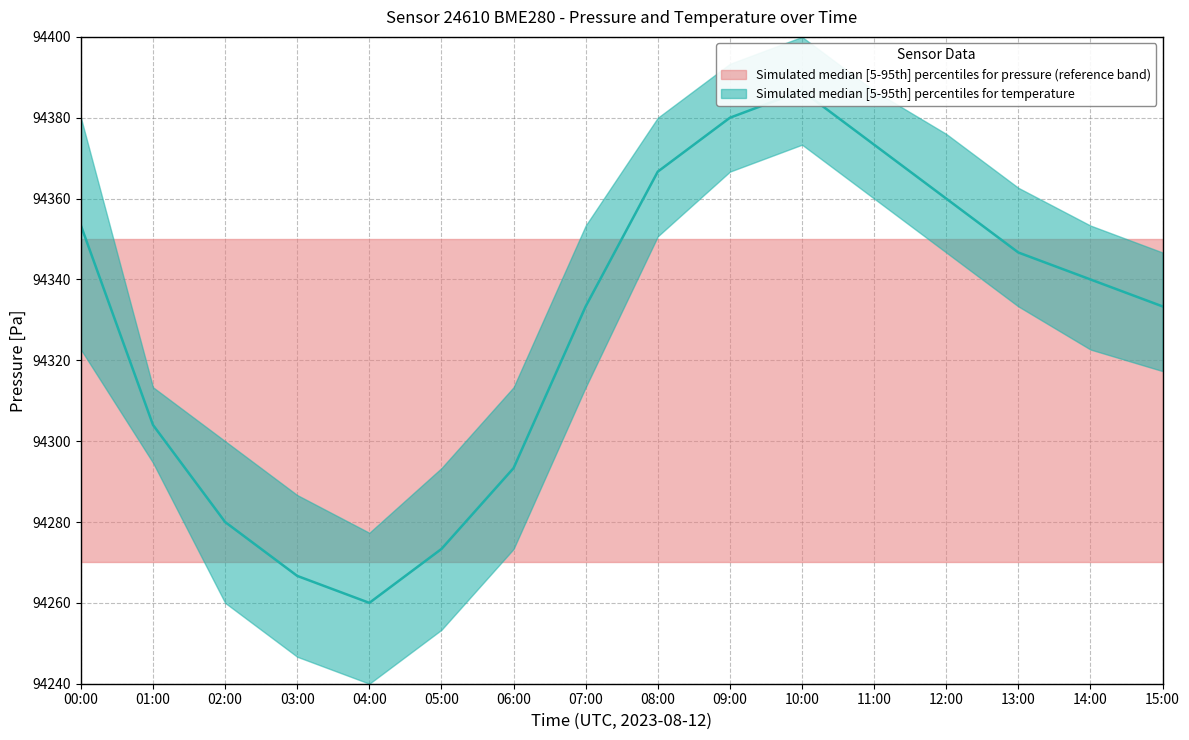

List the labels in order of value, smallest first.

04:00, 03:00, 05:00, 02:00, 06:00, 01:00, 07:00, 15:00, 14:00, 13:00, 00:00, 12:00, 08:00, 11:00, 09:00, 10:00